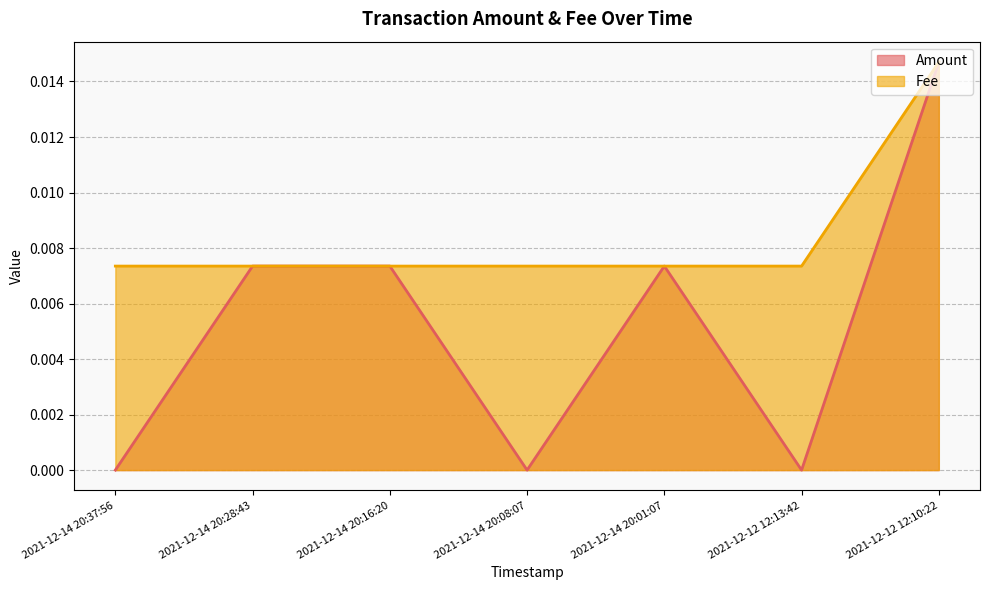

The value of Fee at 2021-12-12 12:13:42 is 0.0. True or false?

True